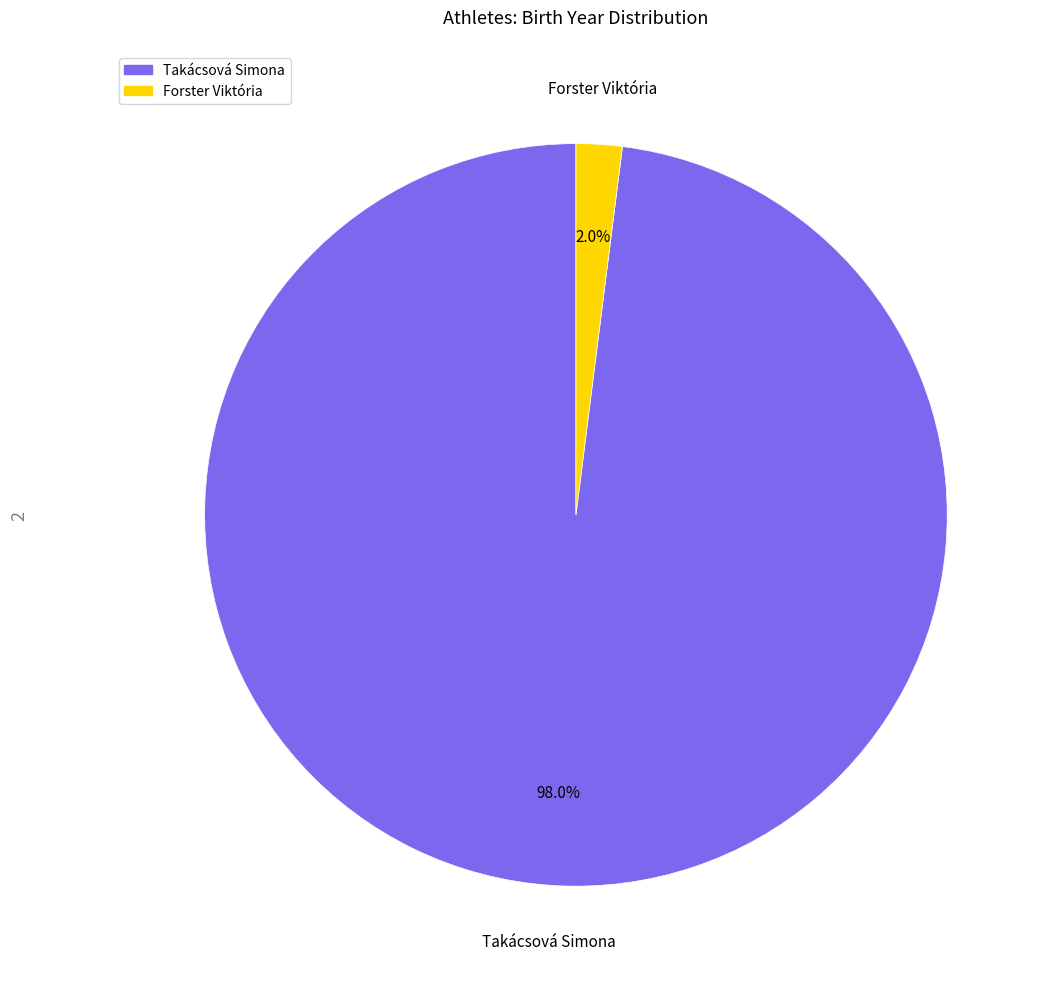

How many segments does this pie chart have?

2